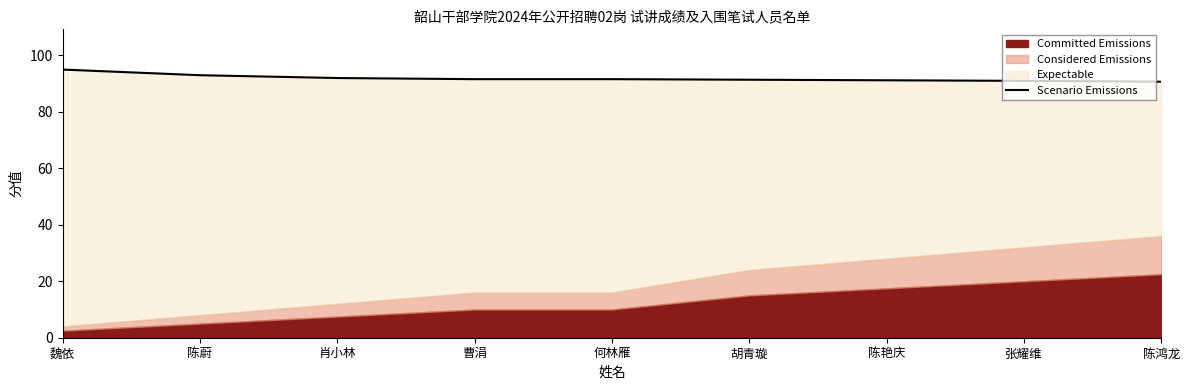

Rank the categories by value from lowest to highest.

陈鸿龙, 张耀维, 陈艳庆, 胡青璇, 曹涓, 何林雁, 肖小林, 陈蔚, 魏依